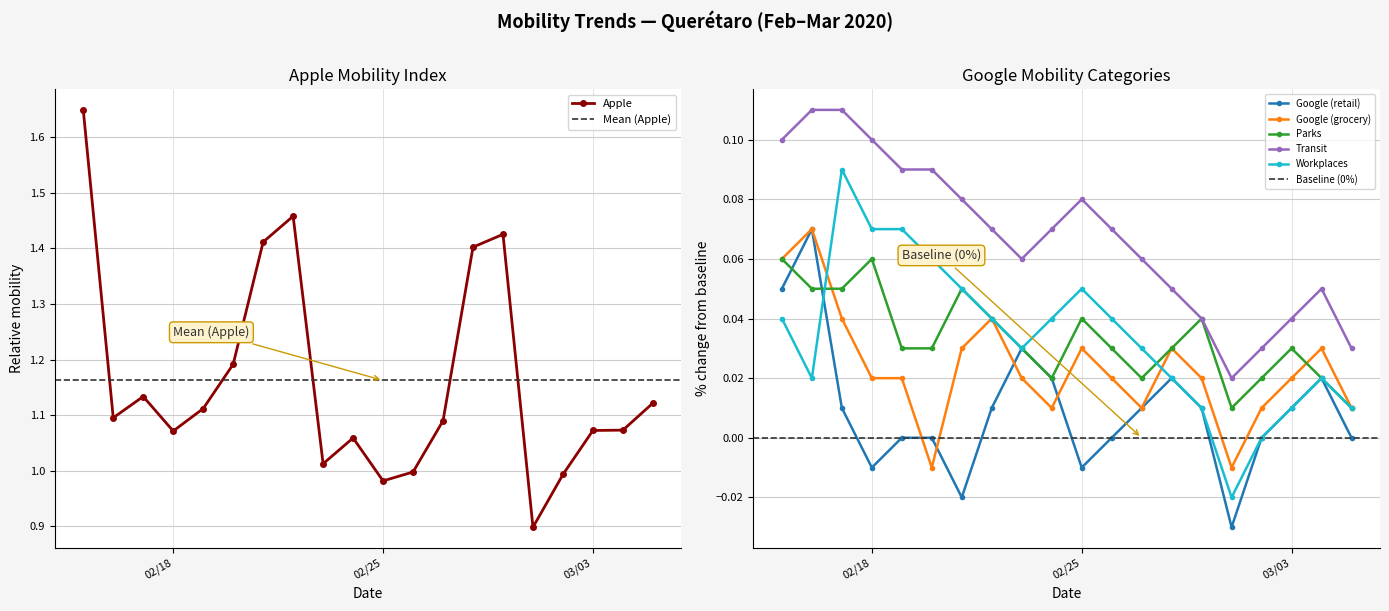

At how many categories does at least one series exceed 0?

20